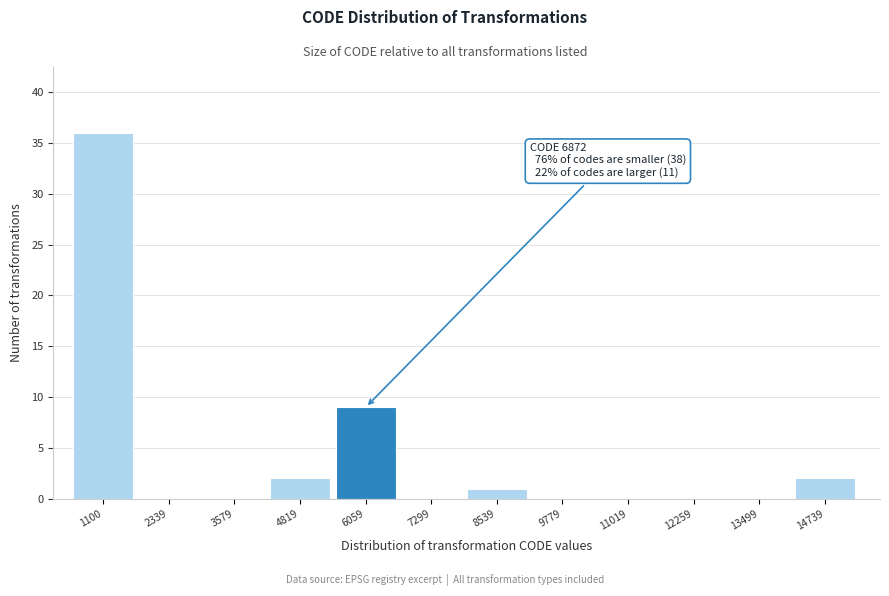

Reading right to left, transcribe all the data shown in this chart.

14739=2	13499=0	12259=0	11019=0	9779=0	8539=1	7299=0	6059=9	4819=2	3579=0	2339=0	1100=36